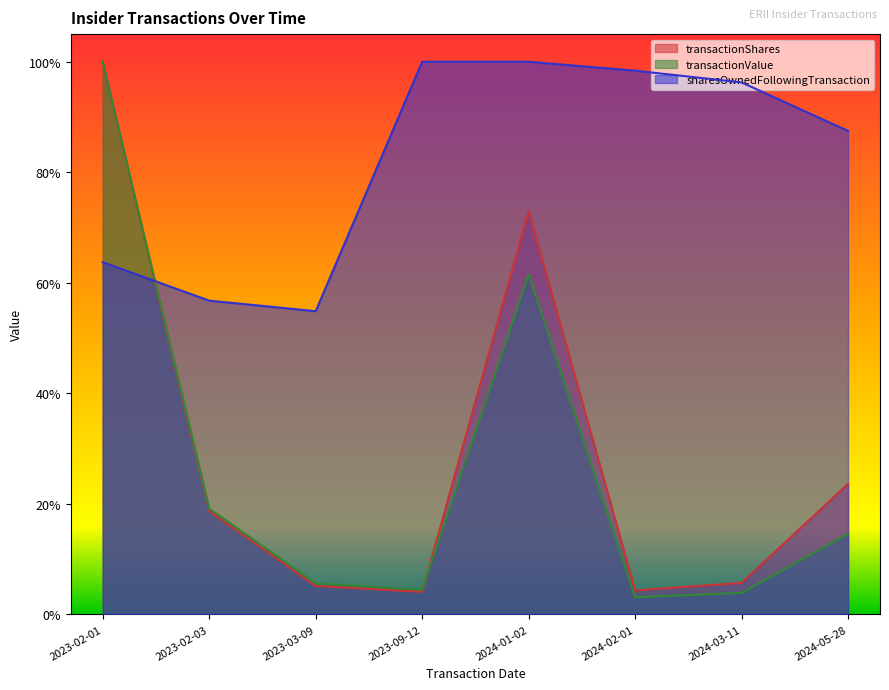

True or false: sharesOwnedFollowingTransaction and transactionValue cross at least once.

True